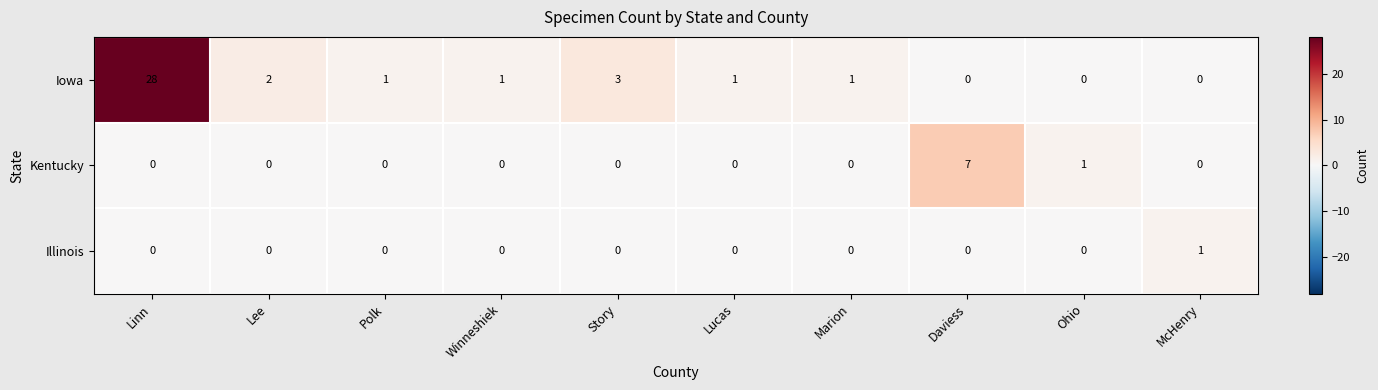

At how many categories does at least one series exceed 27?

1